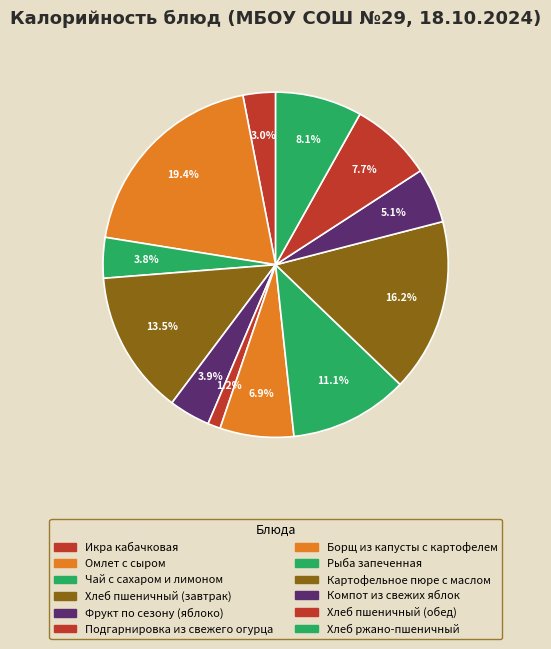

Approximately how many times larger is the value at Компот из свежих яблок compared to Фрукт по сезону (яблоко)?

1.3